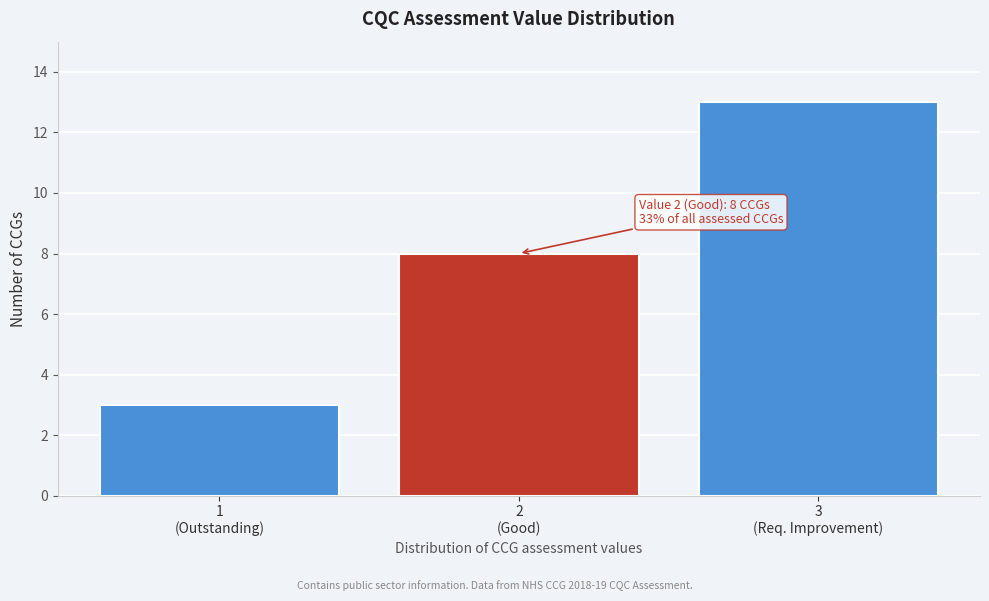

Reading left to right, list all the values displayed in this chart.

3	8	13